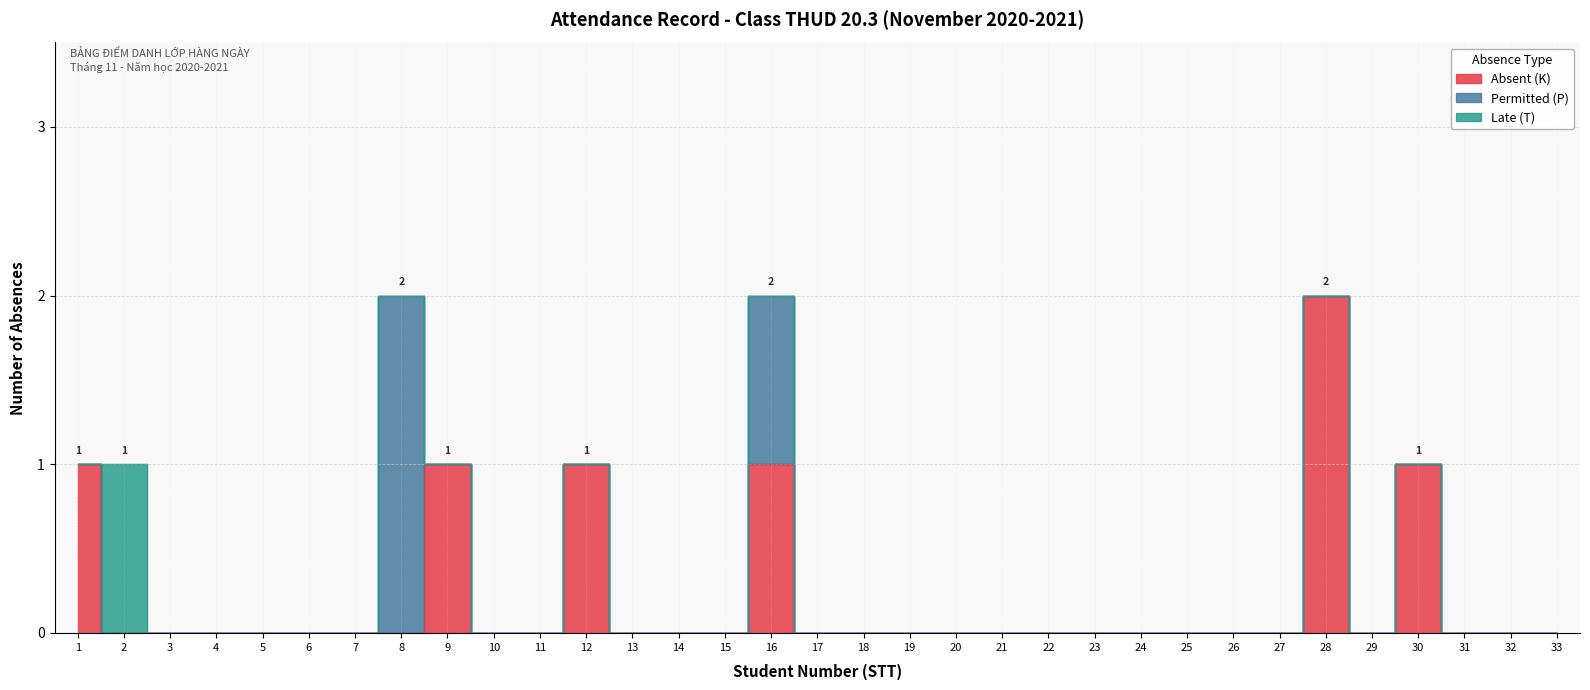

List the series in order of their overall mean, lowest first.

Late (T), Permitted (P), Absent (K)